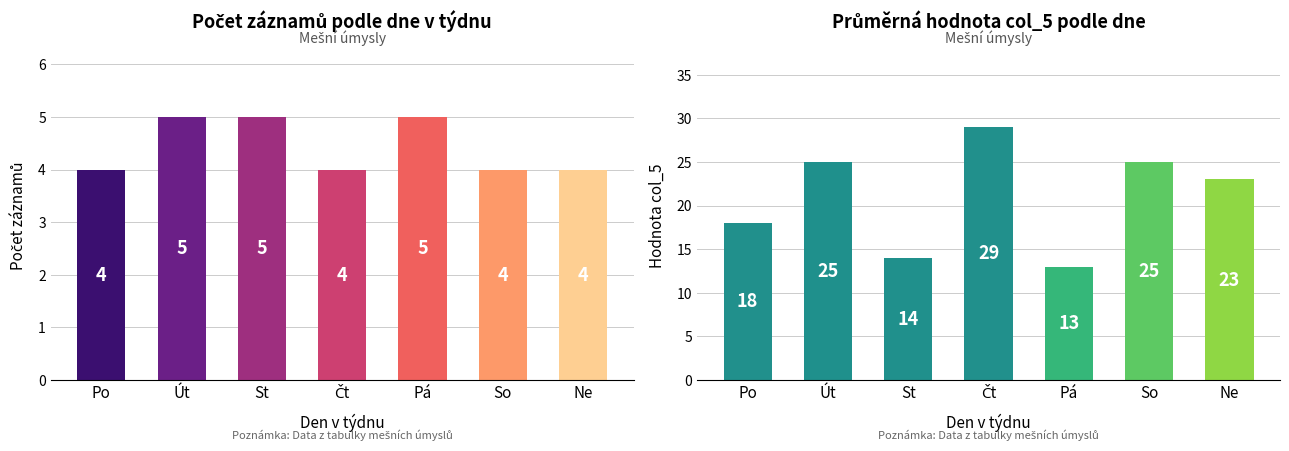

Reading left to right, transcribe all the data shown in this chart.

Počet záznamů: 4	5	5	4	5	4	4
col_5 hodnota: 18	25	14	29	13	25	23